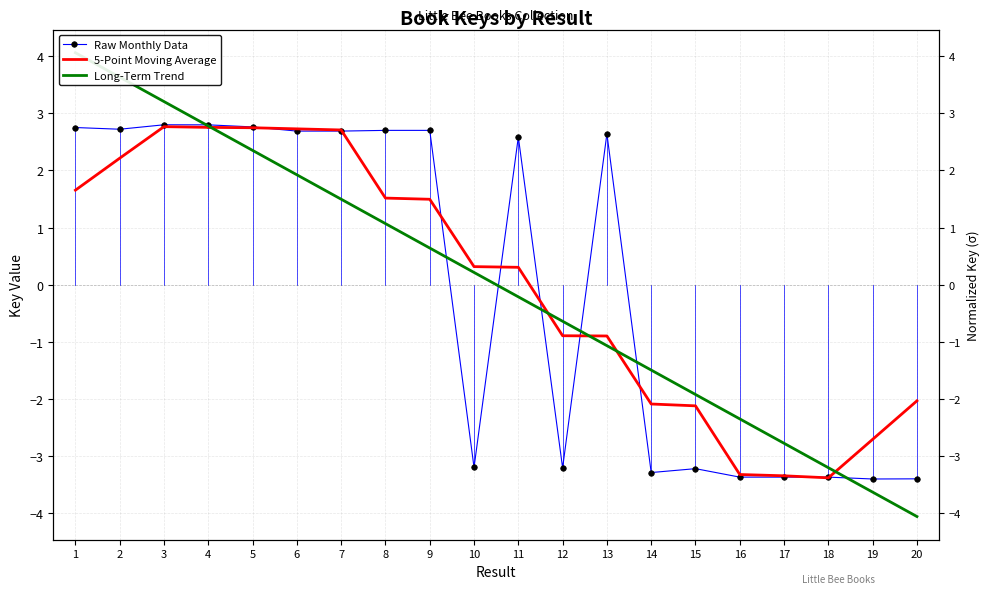

Reading left to right, list all the values displayed in this chart.

Raw Monthly Data: 1=2.8	2=2.7	3=2.8	4=2.8	5=2.8	6=2.7	7=2.7	8=2.7	9=2.7	10=-3.2	11=2.6	12=-3.2	13=2.6	14=-3.3	15=-3.2	16=-3.4	17=-3.4	18=-3.4	19=-3.4	20=-3.4
5-Point Moving Average: 1=1.7	2=2.2	3=2.8	4=2.8	5=2.7	6=2.7	7=2.7	8=1.5	9=1.5	10=0.3	11=0.3	12=-0.9	13=-0.9	14=-2.1	15=-2.1	16=-3.3	17=-3.3	18=-3.4	19=-2.7	20=-2.0
Long-Term Trend: 1=4.1	2=3.6	3=3.2	4=2.8	5=2.4	6=1.9	7=1.5	8=1.1	9=0.6	10=0.2	11=-0.2	12=-0.6	13=-1.1	14=-1.5	15=-1.9	16=-2.4	17=-2.8	18=-3.2	19=-3.6	20=-4.1